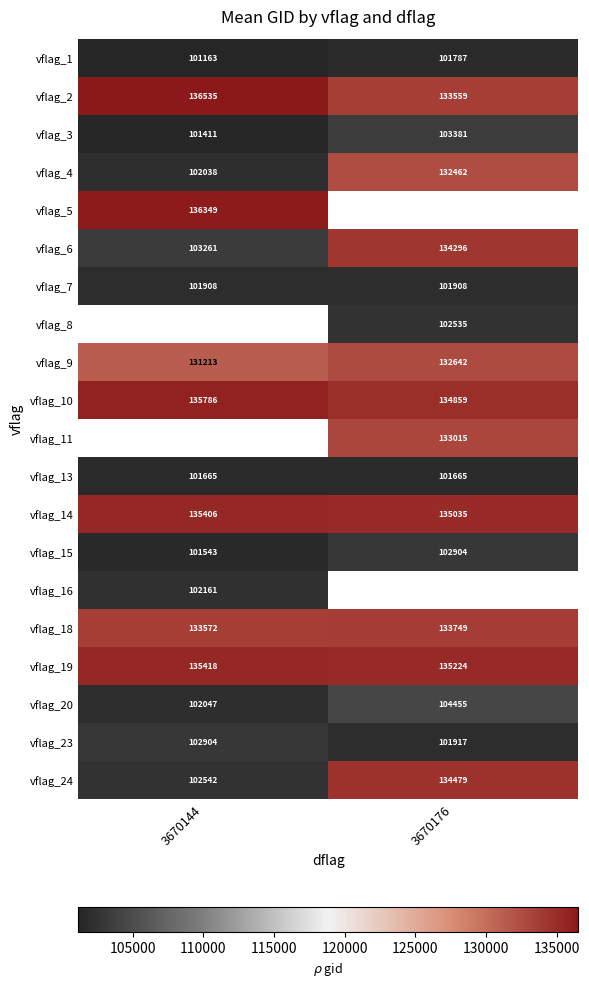

What is the spread (max minus min) of values at 3670144?

35372.0